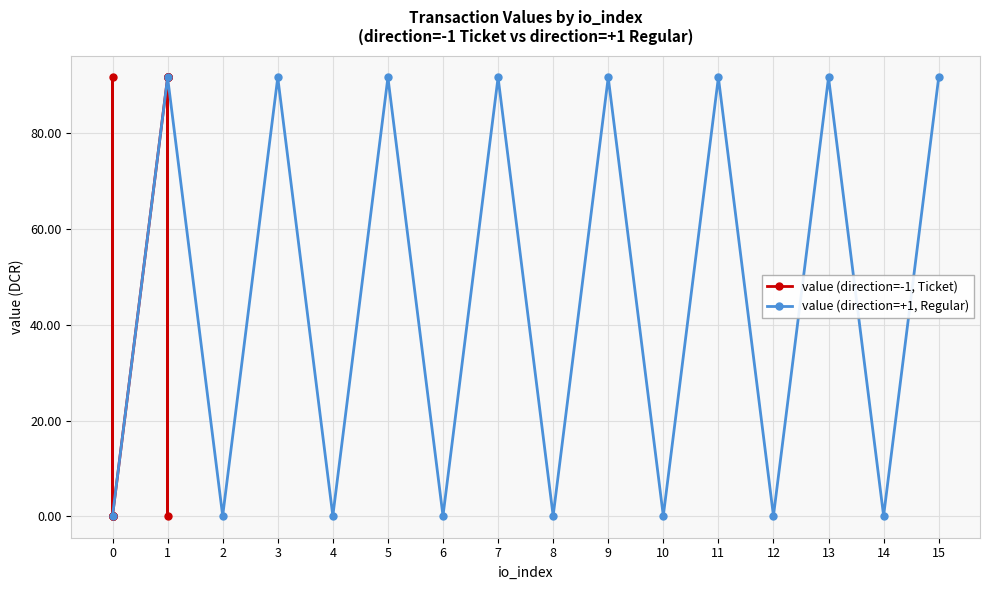

Where does the value (direction=+1, Regular) series first go above 91?

1